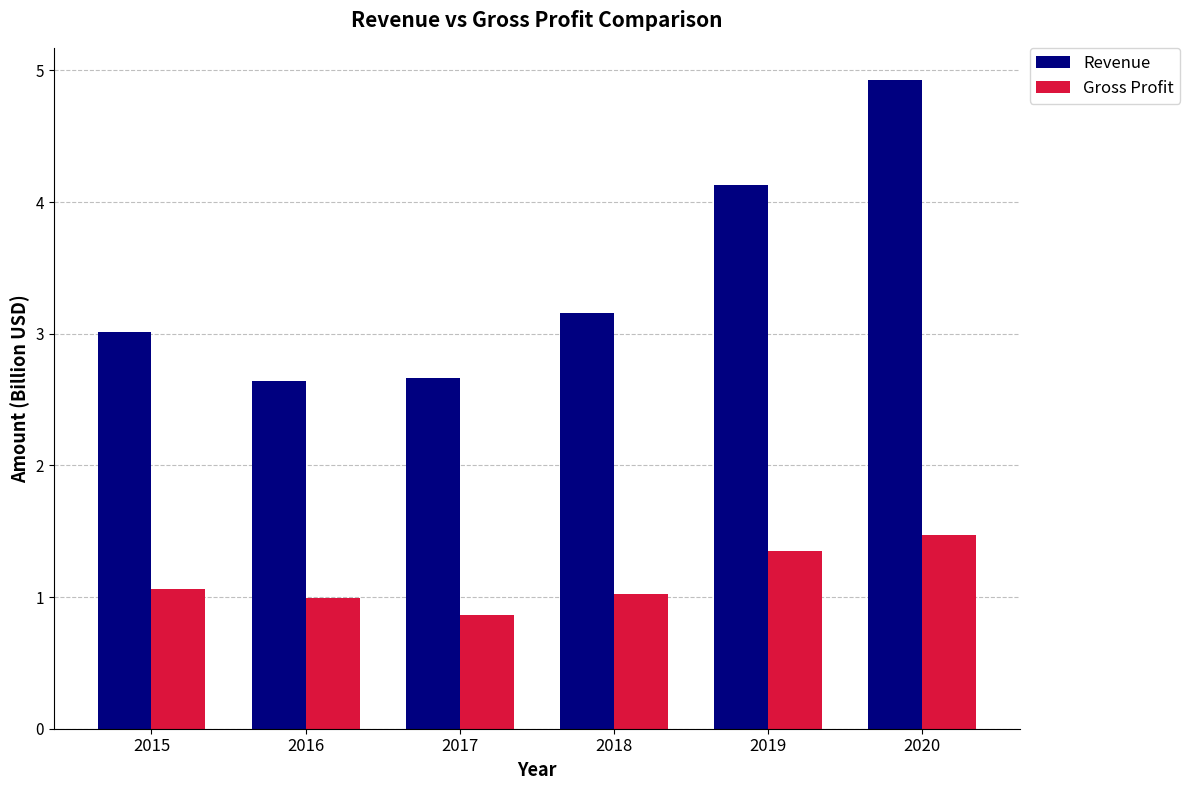

What is the average value of the Gross Profit series?

1.1